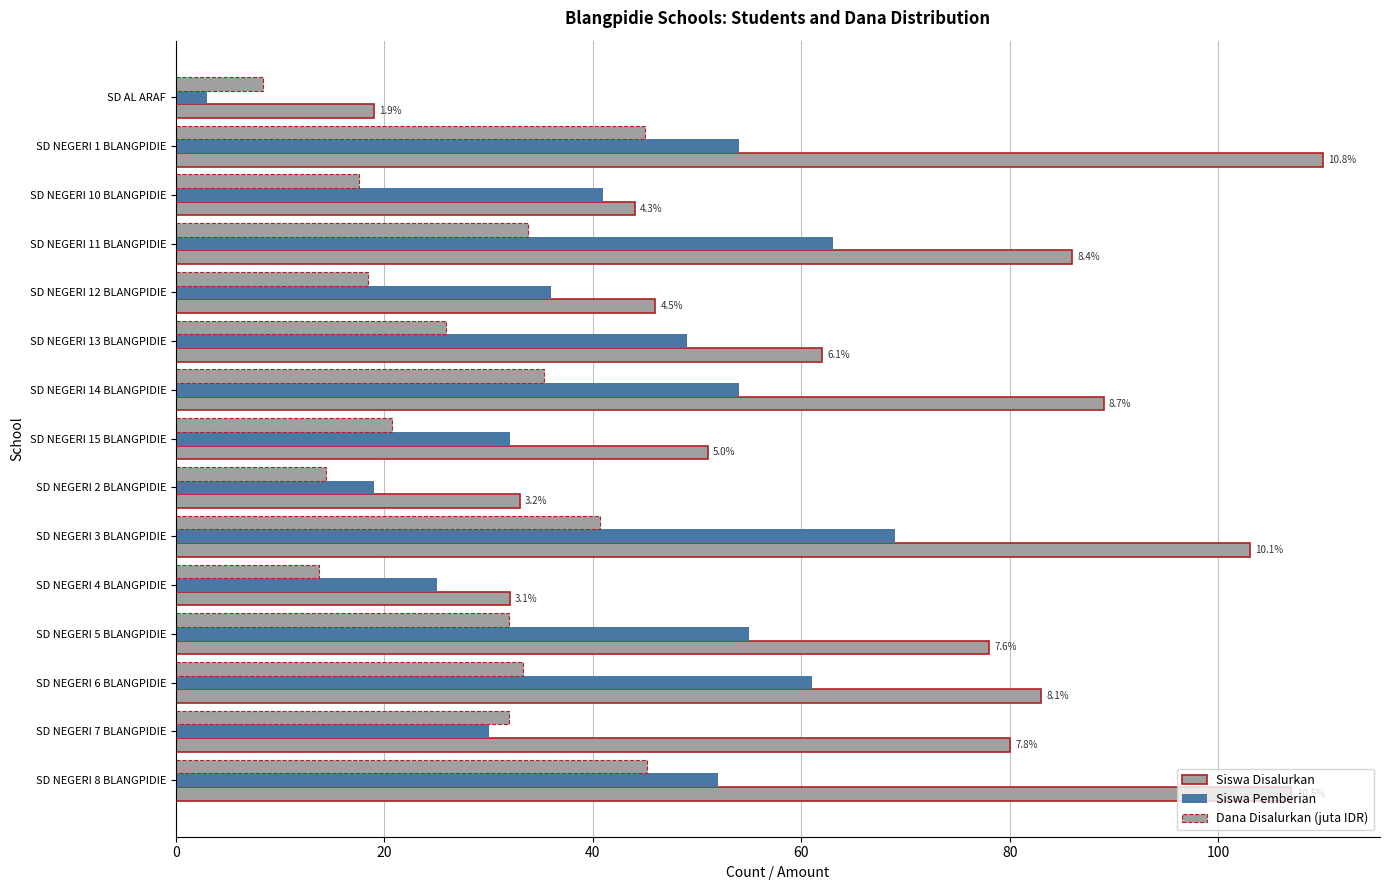

Count the number of data series in this chart.

3